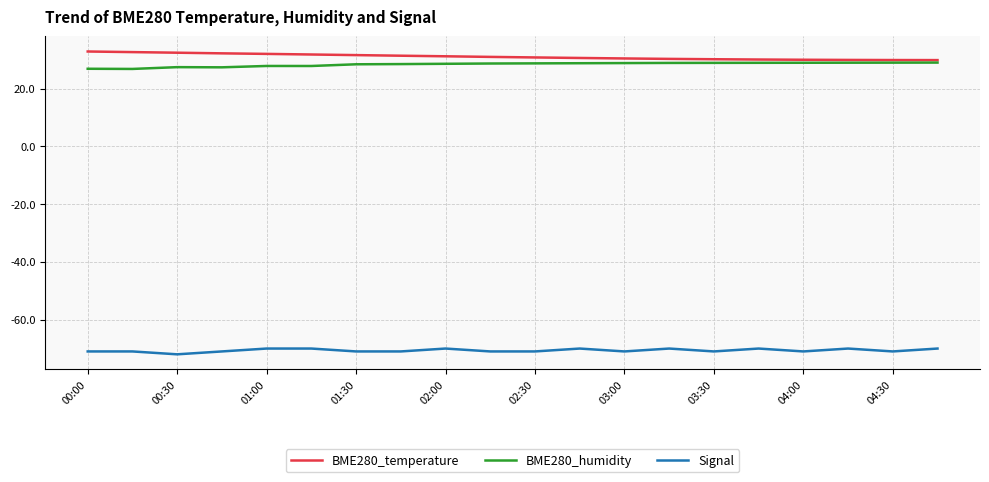

True or false: BME280_humidity and Signal intersect in this chart.

False